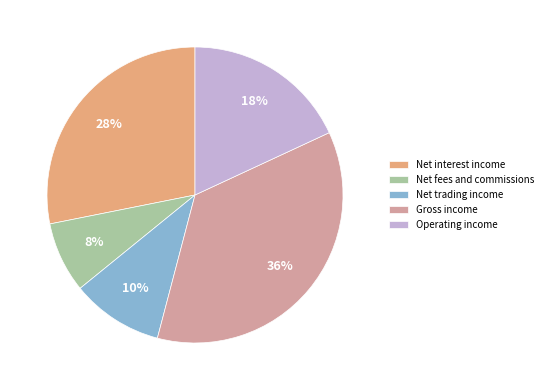

To the nearest percent, what is the difference between the Net trading income and Operating income slice percentages?

8%